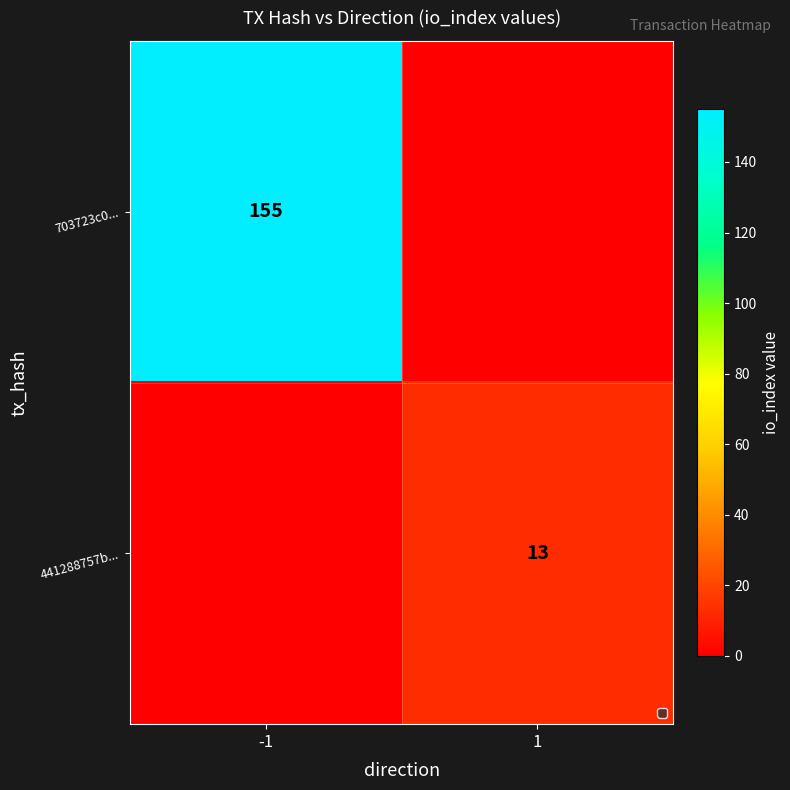

The 703723c0... series shows 83 at -1. True or false?

False